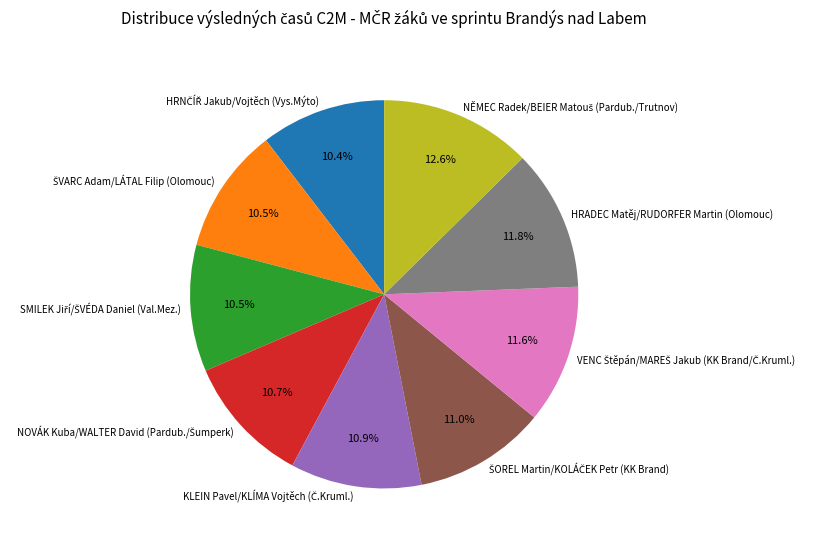

How much of the chart is everything except HRADEC Matěj/RUDORFER Martin (Olomouc)?

88.2%